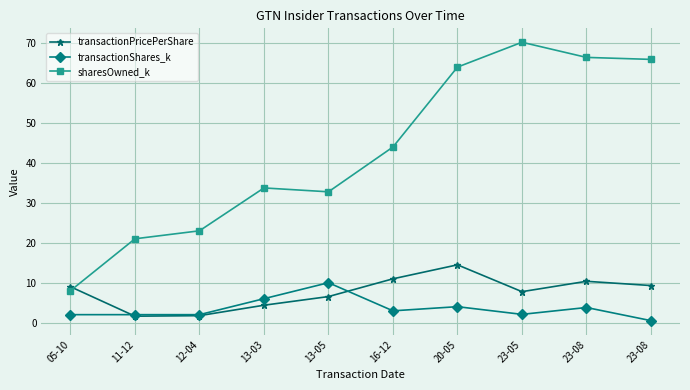

What are all the series names shown in the legend?

transactionPricePerShare, transactionShares_k, sharesOwned_k